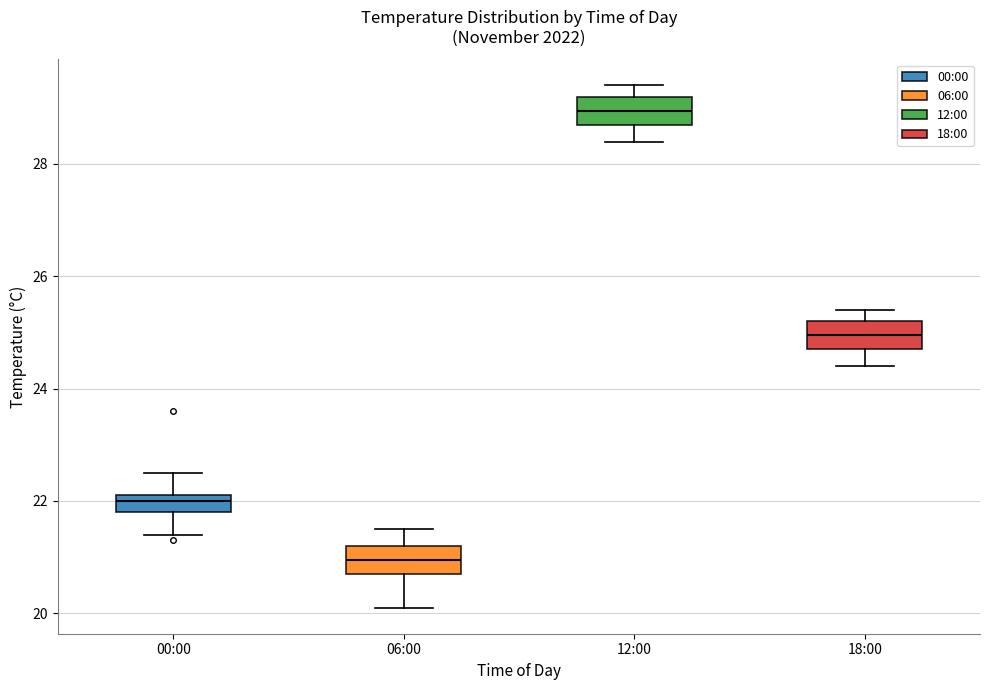

Where is the upper edge of the box for 00:00 on the y-axis? The values are not printed on the chart, so give them approximately, as read against the axis.

22.2